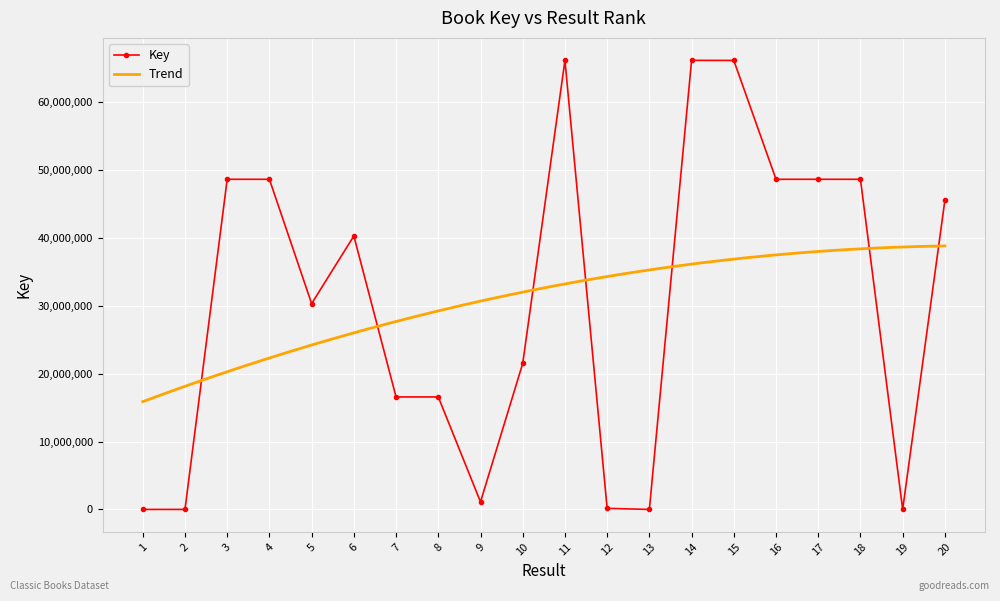

How many lines are shown in the chart?

1